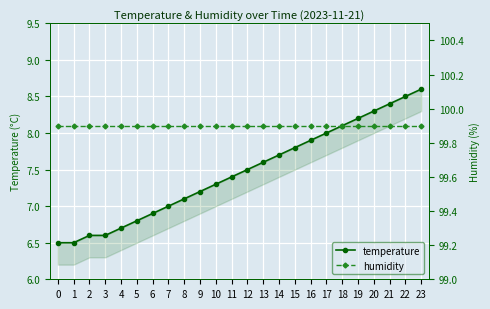

True or false: temperature and humidity intersect in this chart.

False